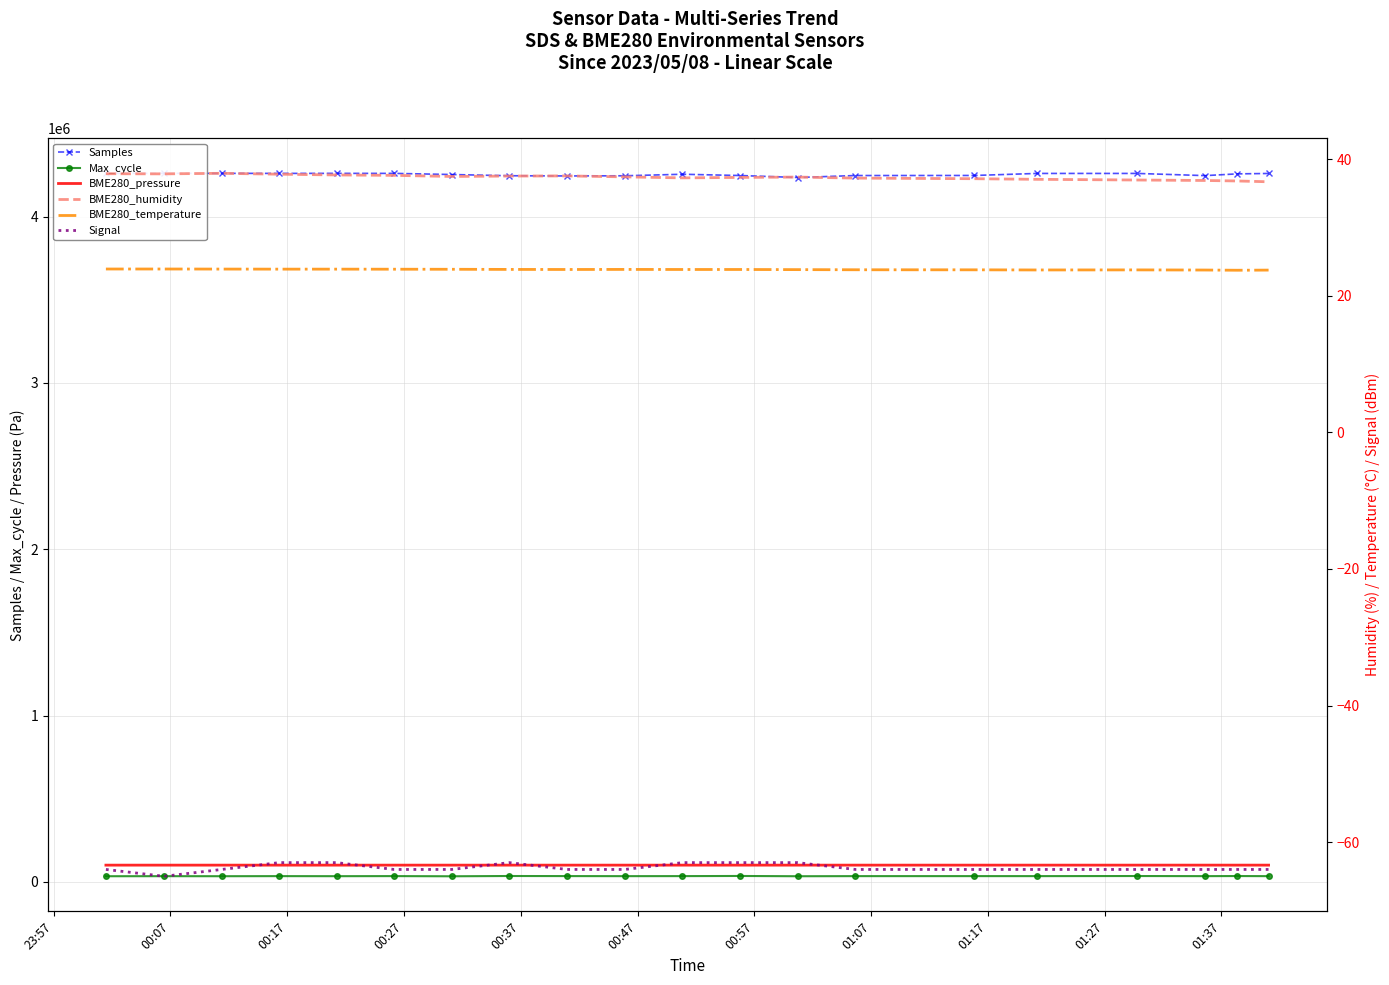

Which series has the largest range (max minus min)?

Samples